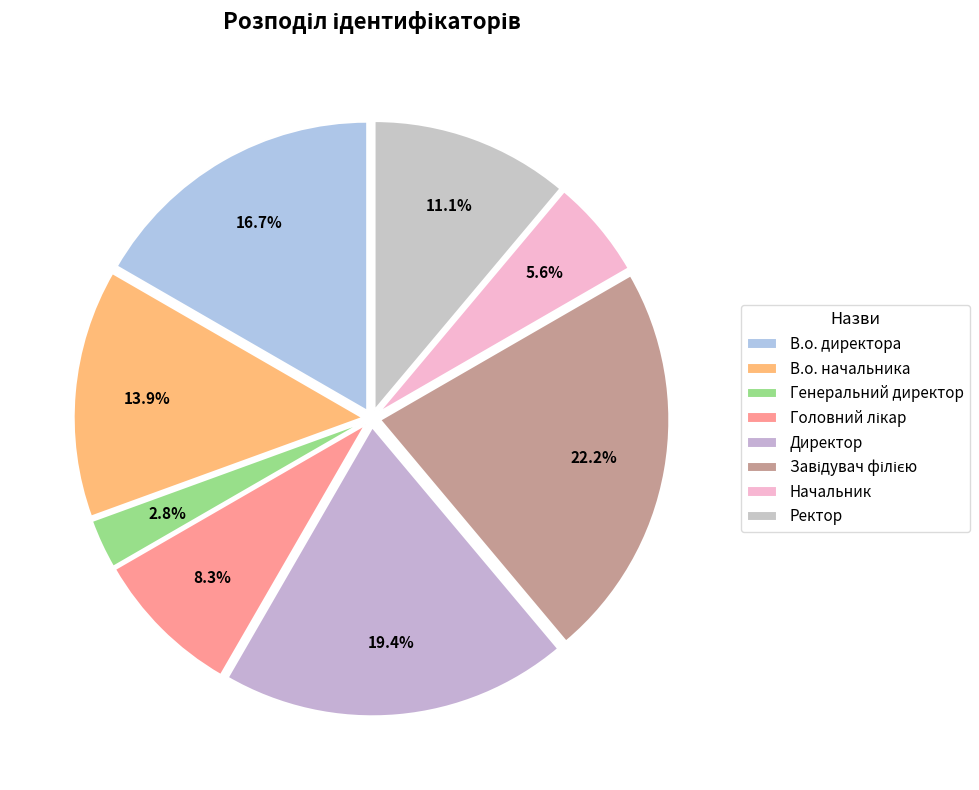

To the nearest percent, what portion does В.о. начальника represent?

14%